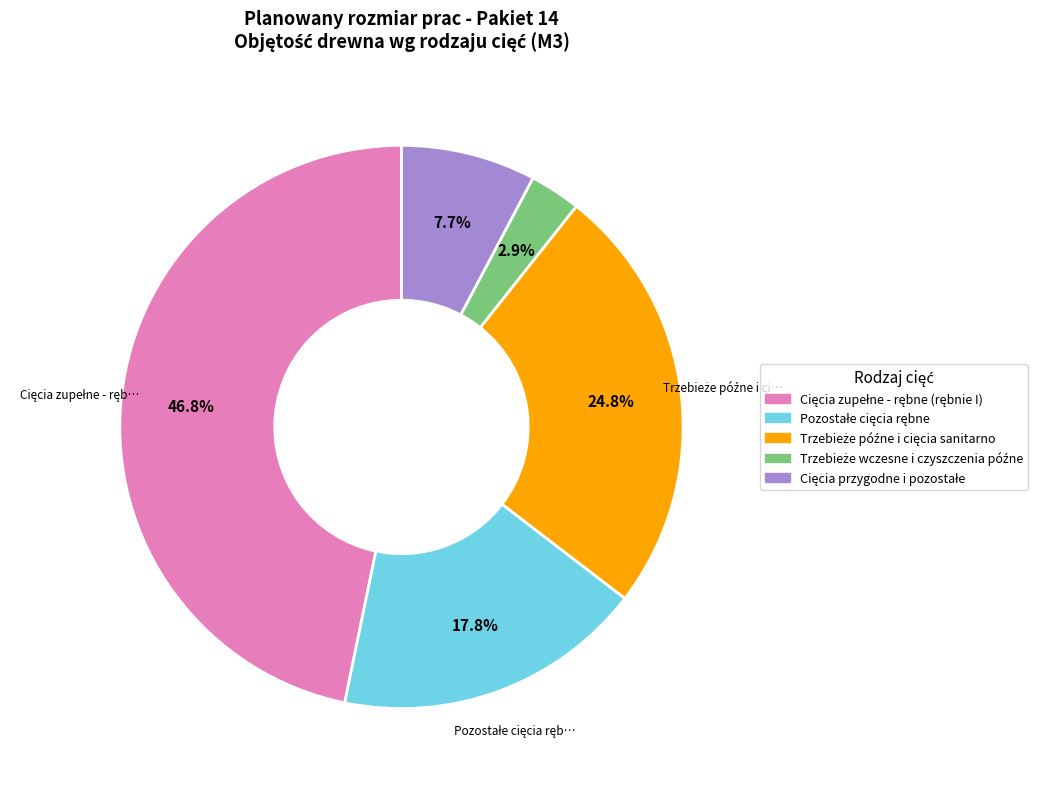

Count the number of slices in the pie.

5